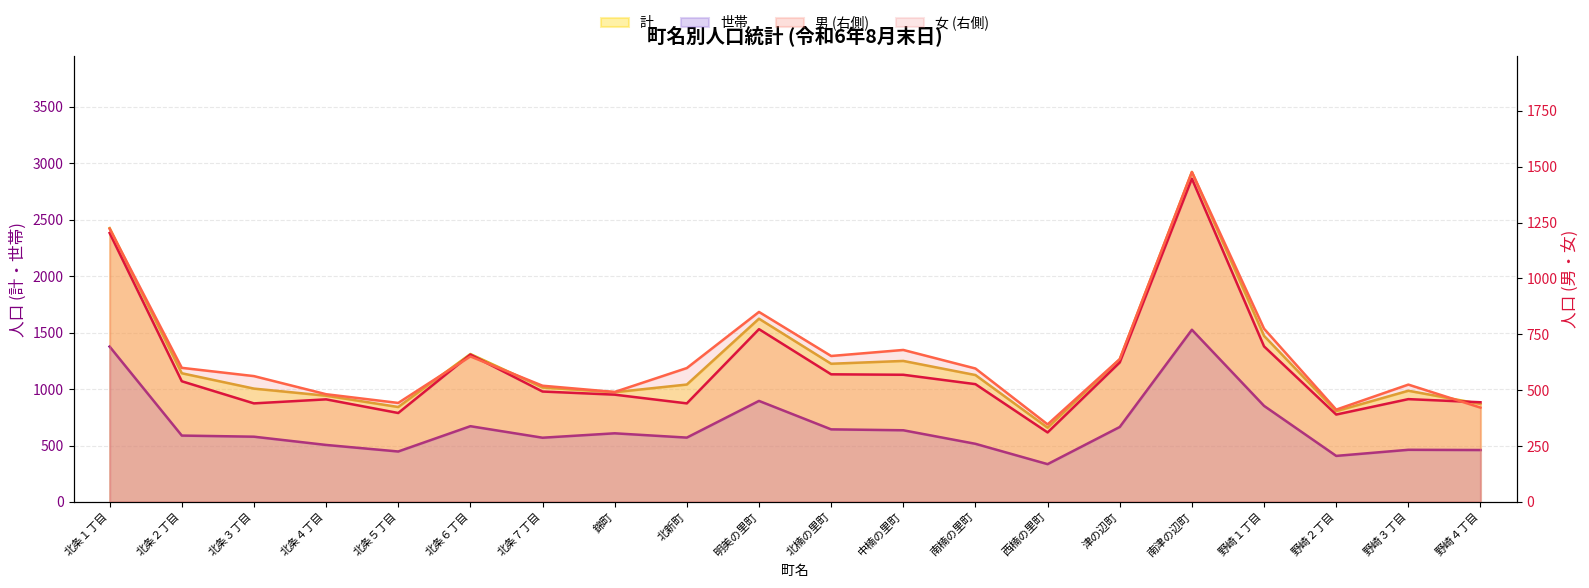

How many data points does each series have?

20